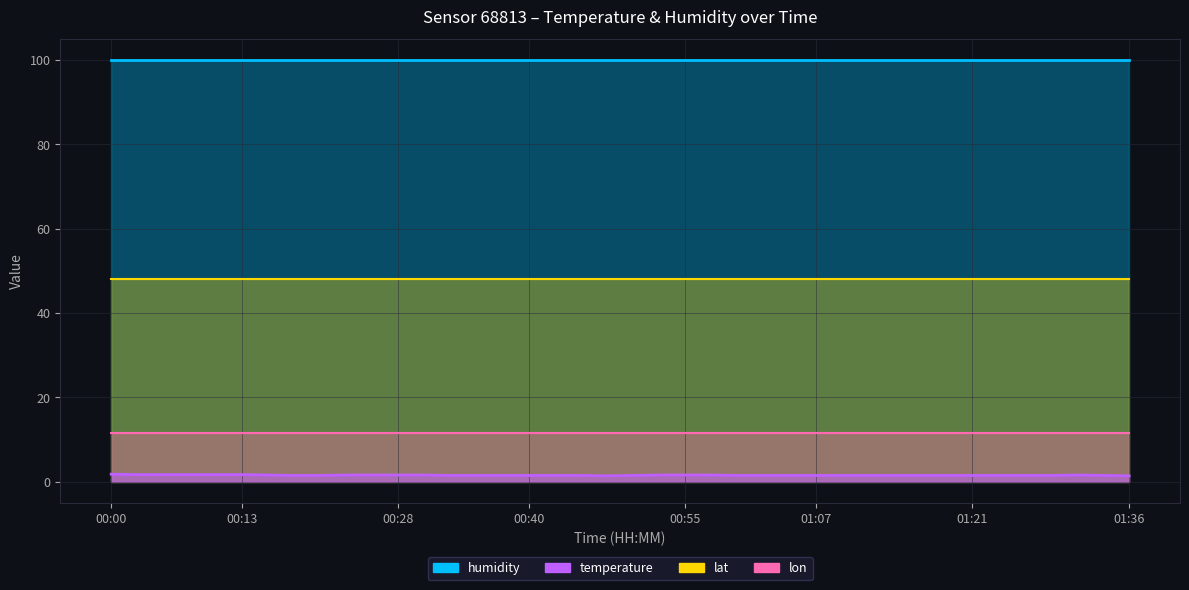

Reading left to right, list all the values displayed in this chart.

temperature: 1.8	1.7	1.7	1.7	1.7	1.7	1.6	1.5	1.5	1.6	1.6	1.6	1.6	1.5	1.5	1.5	1.5	1.5	1.5	1.4	1.5	1.6	1.6	1.6	1.5	1.5	1.5	1.5	1.5	1.5	1.5	1.5	1.5	1.5	1.5	1.5	1.5	1.6	1.5	1.4
humidity: 99.9	99.9	99.9	99.9	99.9	99.9	99.9	99.9	99.9	99.9	99.9	99.9	99.9	99.9	99.9	99.9	99.9	99.9	99.9	99.9	99.9	99.9	99.9	99.9	99.9	99.9	99.9	99.9	99.9	99.9	99.9	99.9	99.9	99.9	99.9	99.9	99.9	99.9	99.9	99.9
lat: 48.1	48.1	48.1	48.1	48.1	48.1	48.1	48.1	48.1	48.1	48.1	48.1	48.1	48.1	48.1	48.1	48.1	48.1	48.1	48.1	48.1	48.1	48.1	48.1	48.1	48.1	48.1	48.1	48.1	48.1	48.1	48.1	48.1	48.1	48.1	48.1	48.1	48.1	48.1	48.1
lon: 11.6	11.6	11.6	11.6	11.6	11.6	11.6	11.6	11.6	11.6	11.6	11.6	11.6	11.6	11.6	11.6	11.6	11.6	11.6	11.6	11.6	11.6	11.6	11.6	11.6	11.6	11.6	11.6	11.6	11.6	11.6	11.6	11.6	11.6	11.6	11.6	11.6	11.6	11.6	11.6